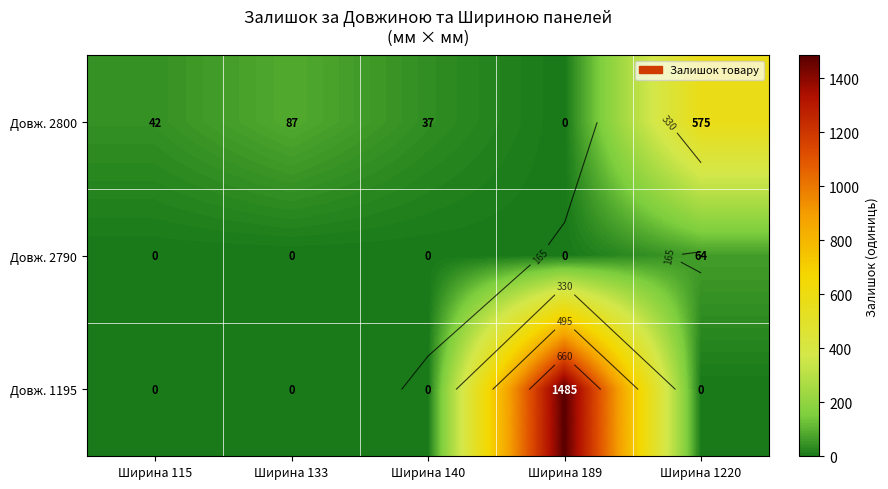

How many series are shown in this chart?

3